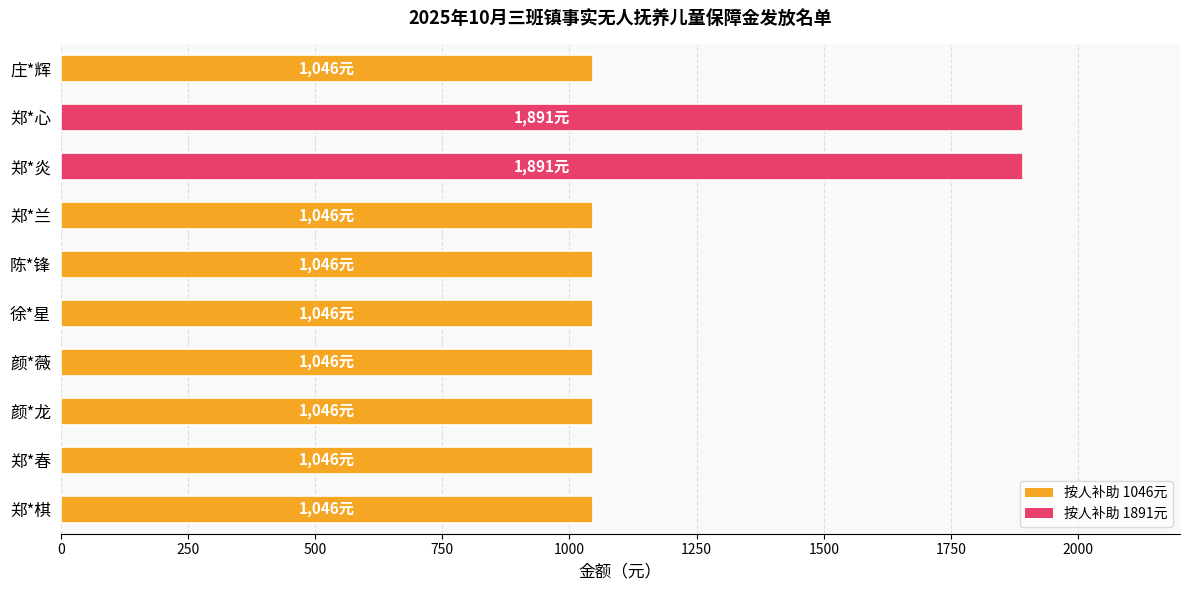

Reading top to bottom, what are all the values shown in this chart?

1046	1891	1891	1046	1046	1046	1046	1046	1046	1046